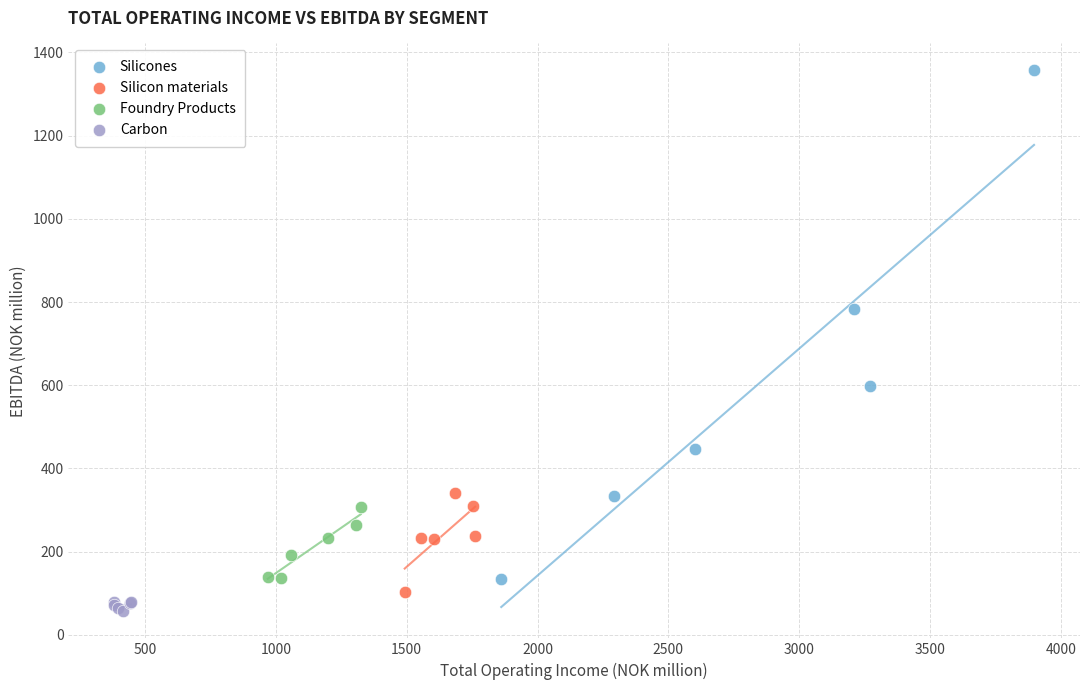

Which series has the largest Y range (max minus min)?

Silicones